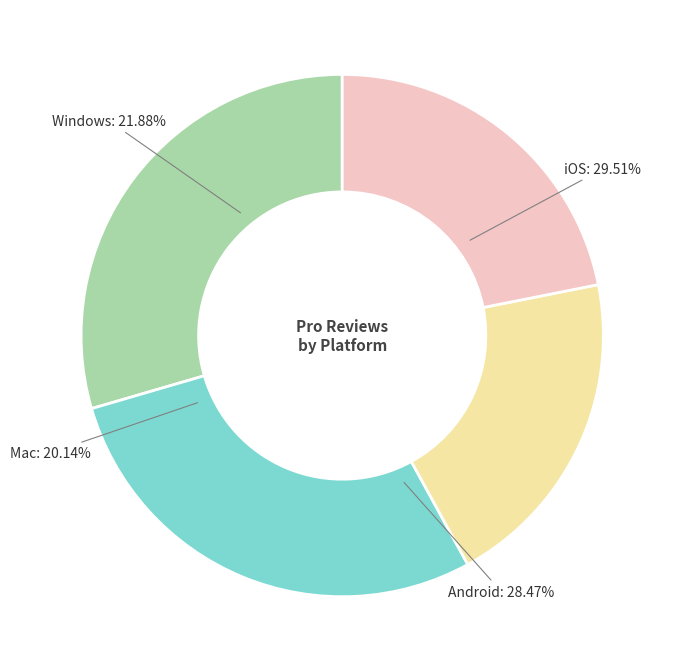

Approximately how many times larger is the value at Android compared to Mac?

1.4